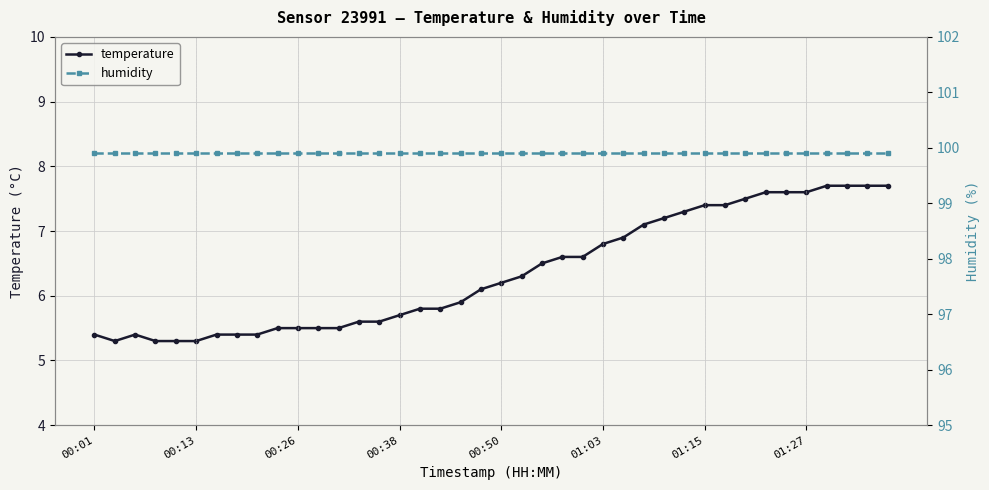

List the series in order of their peak value, lowest first.

temperature, humidity